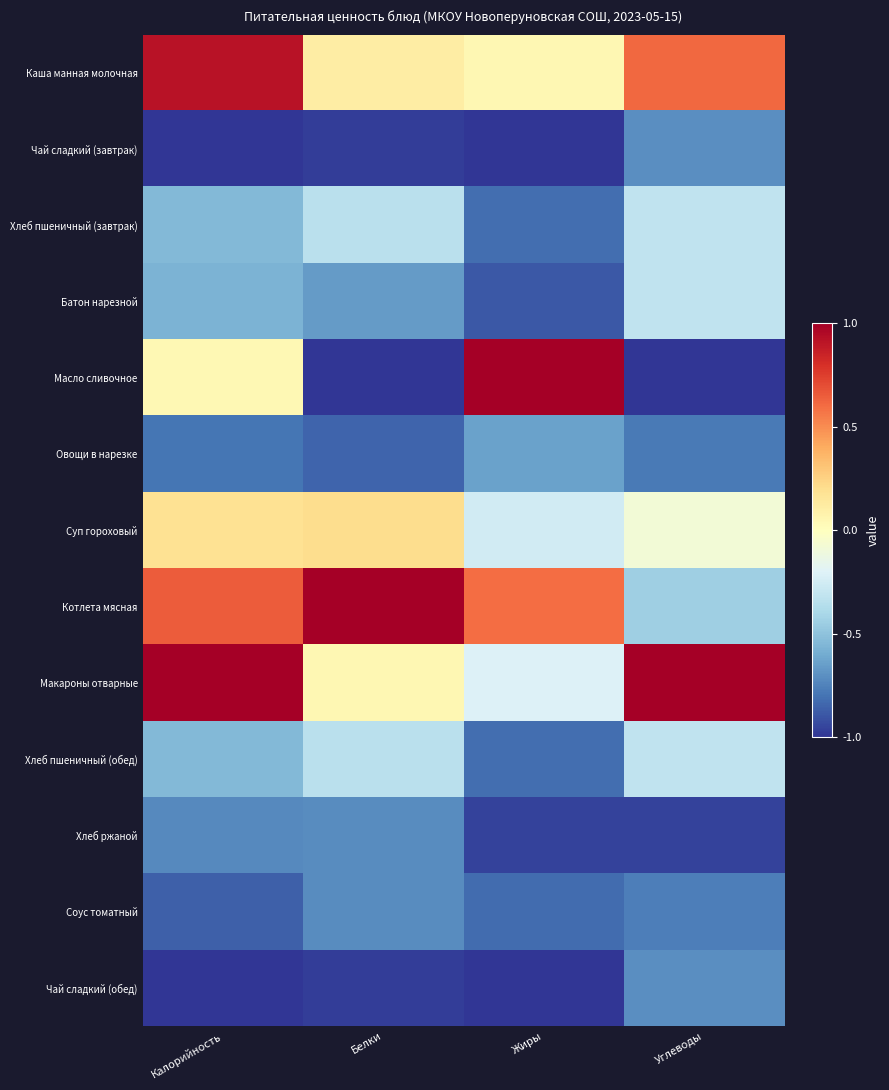

Reading left to right, what are all the values shown in this chart?

Каша манная молочная: Калорийность=0.9	Белки=0.1	Жиры=0.0	Углеводы=0.6
Чай сладкий (завтрак): Калорийность=-1.0	Белки=-1.0	Жиры=-1.0	Углеводы=-0.7
Хлеб пшеничный (завтрак): Калорийность=-0.5	Белки=-0.3	Жиры=-0.8	Углеводы=-0.3
Батон нарезной: Калорийность=-0.6	Белки=-0.7	Жиры=-0.9	Углеводы=-0.3
Масло сливочное: Калорийность=0.0	Белки=-1.0	Жиры=1.0	Углеводы=-1.0
Овощи в нарезке: Калорийность=-0.8	Белки=-0.9	Жиры=-0.6	Углеводы=-0.8
Суп гороховый: Калорийность=0.2	Белки=0.2	Жиры=-0.3	Углеводы=-0.1
Котлета мясная: Калорийность=0.7	Белки=1.0	Жиры=0.6	Углеводы=-0.4
Макароны отварные: Калорийность=1.0	Белки=0.1	Жиры=-0.2	Углеводы=1.0
Хлеб пшеничный (обед): Калорийность=-0.5	Белки=-0.3	Жиры=-0.8	Углеводы=-0.3
Хлеб ржаной: Калорийность=-0.7	Белки=-0.7	Жиры=-1.0	Углеводы=-1.0
Соус томатный: Калорийность=-0.9	Белки=-0.7	Жиры=-0.8	Углеводы=-0.8
Чай сладкий (обед): Калорийность=-1.0	Белки=-1.0	Жиры=-1.0	Углеводы=-0.7